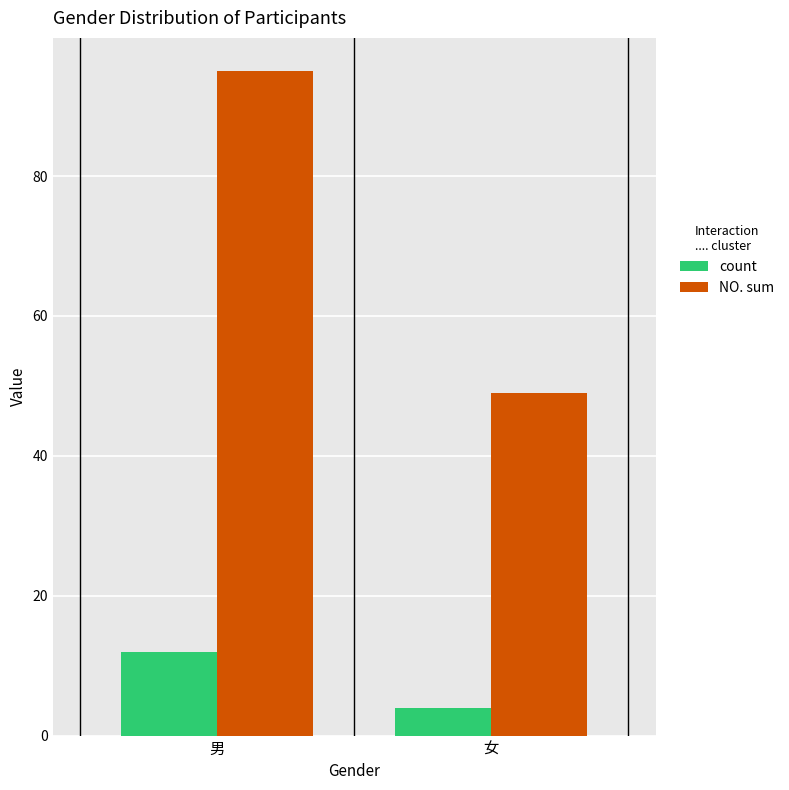

What is the difference between the count values at 女 and 男?

8